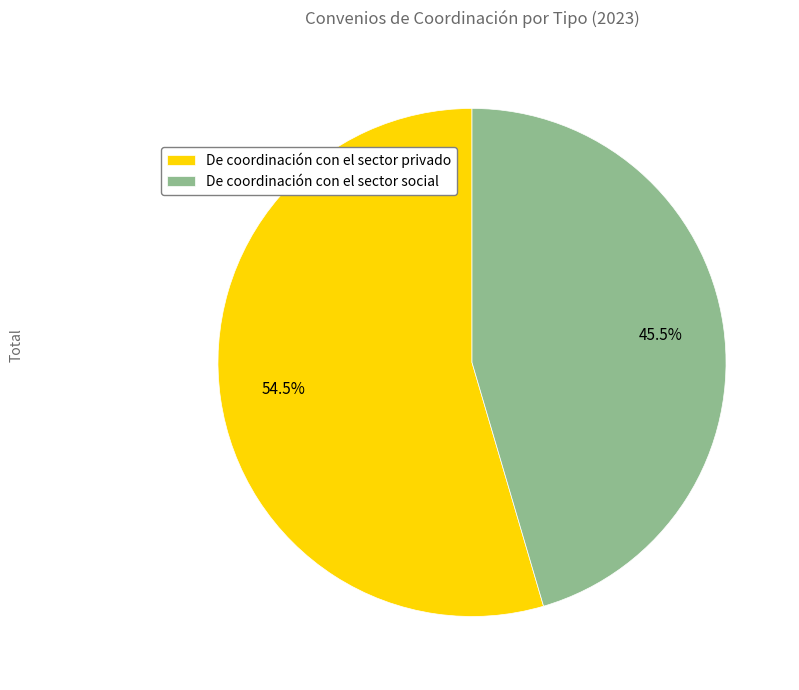

Count the number of slices in the pie.

2